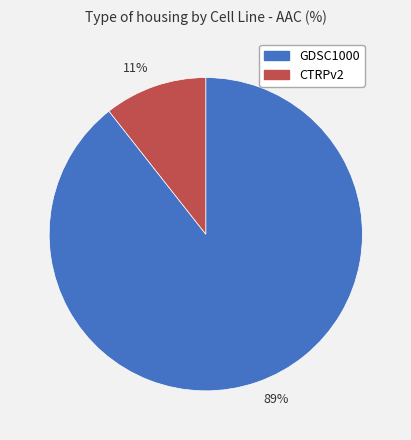

Rank the categories by value from highest to lowest.

89%, 11%